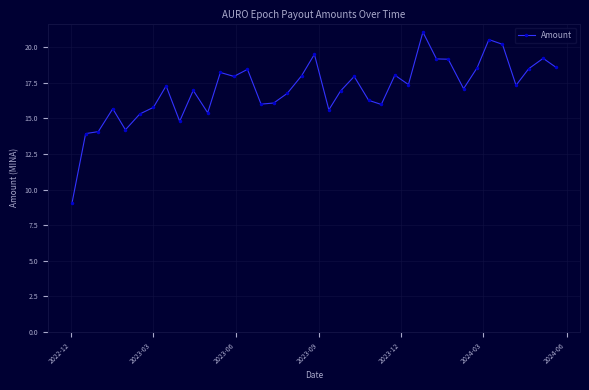

How many data points does each series have?

37